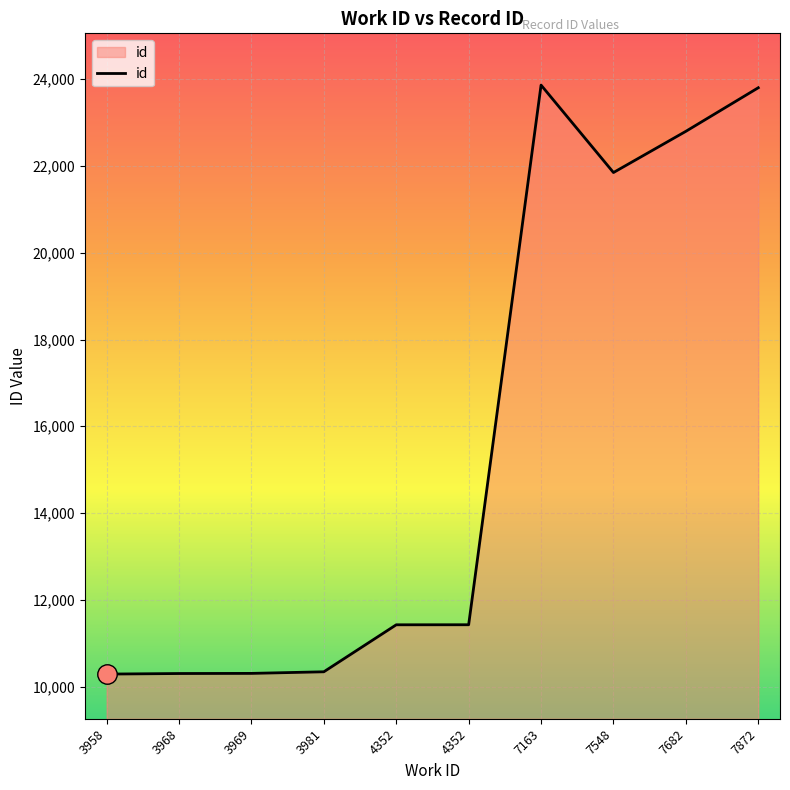

At which label is the value closest to 17076?

7548